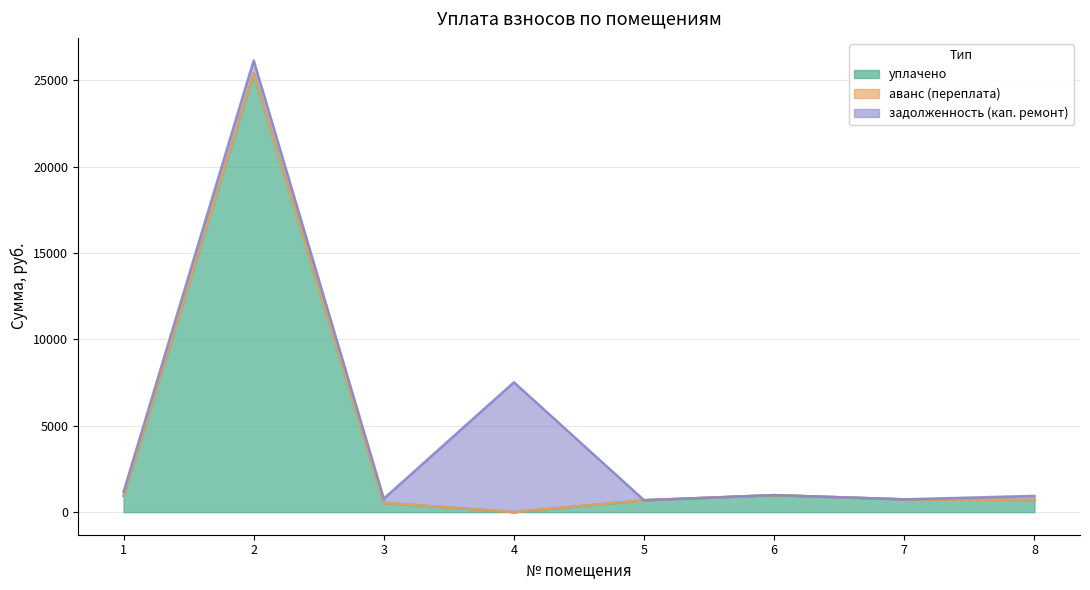

How many interior local peaks does the аванс (переплата) series have?

1